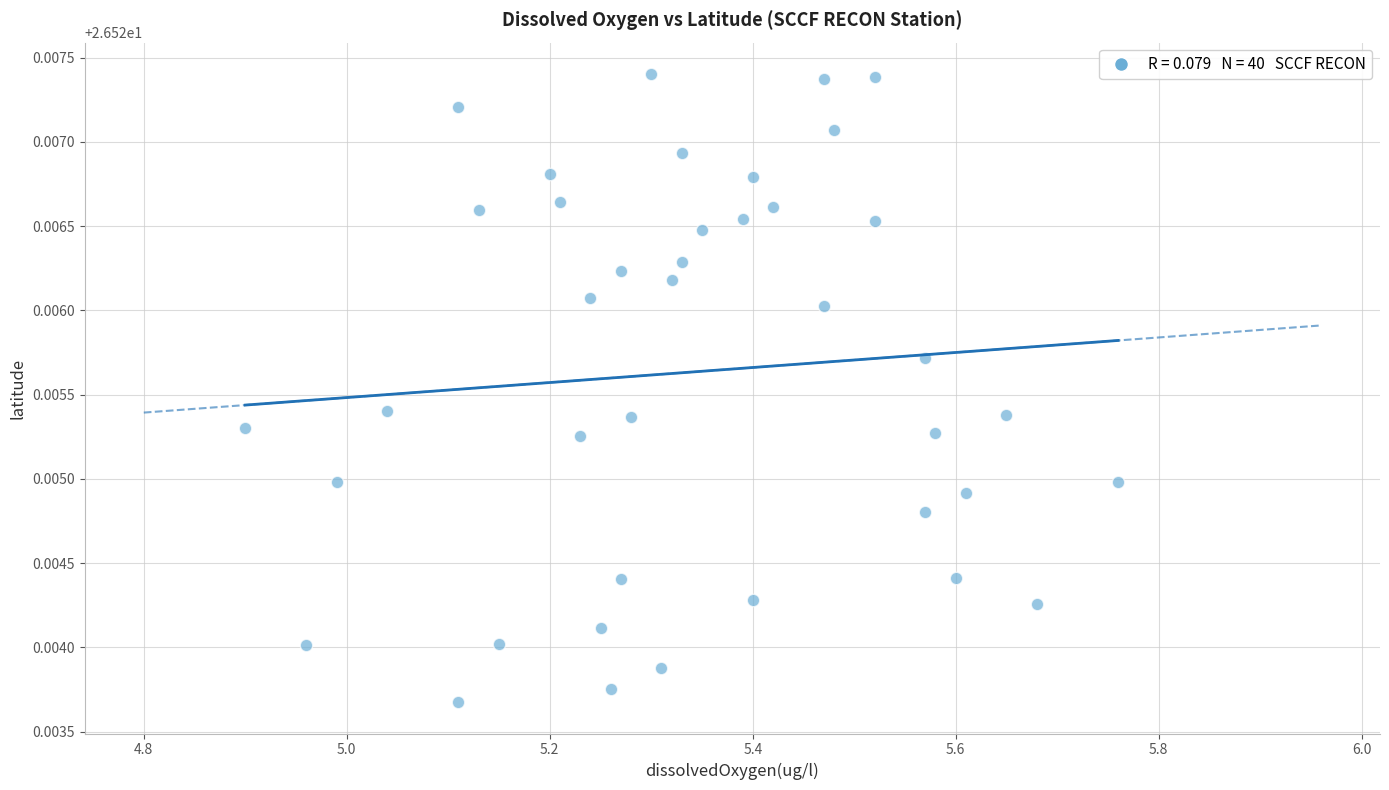

What is the range of X values (max minus min)?

0.9